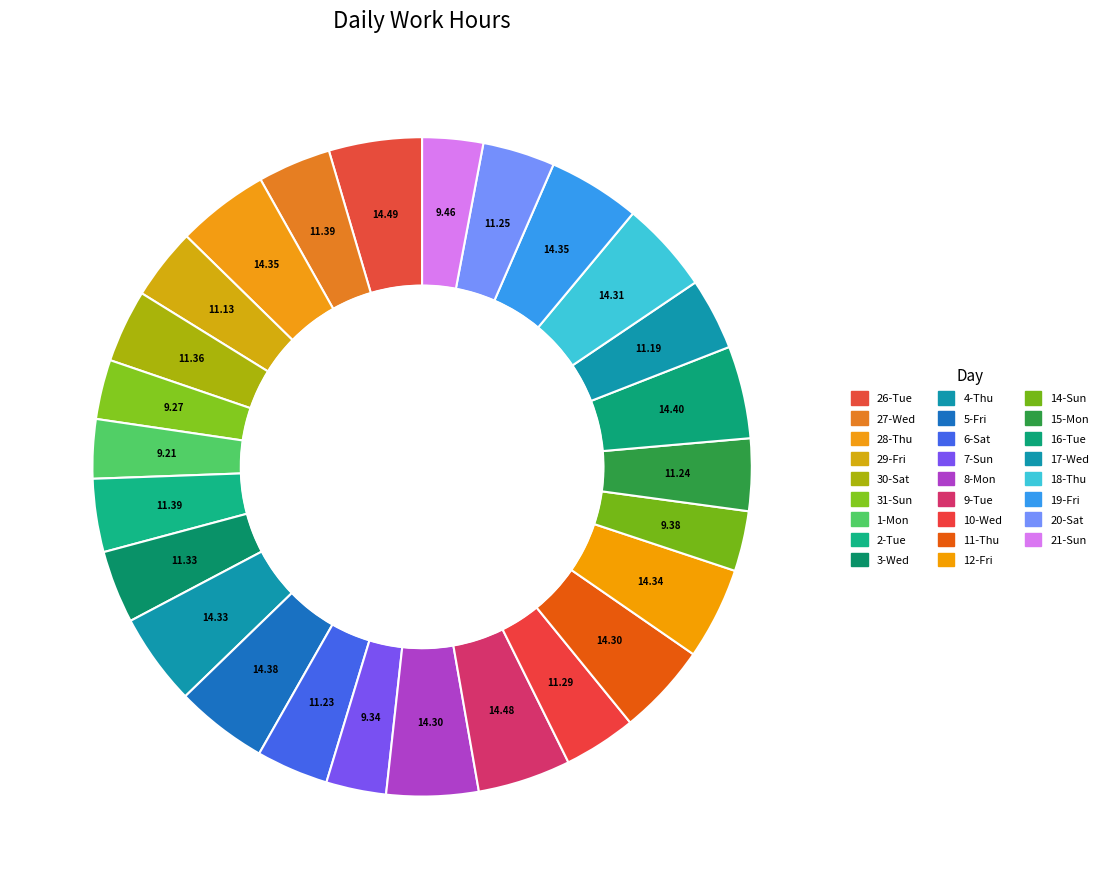

Does 8-Mon account for over 50% of the chart?

No